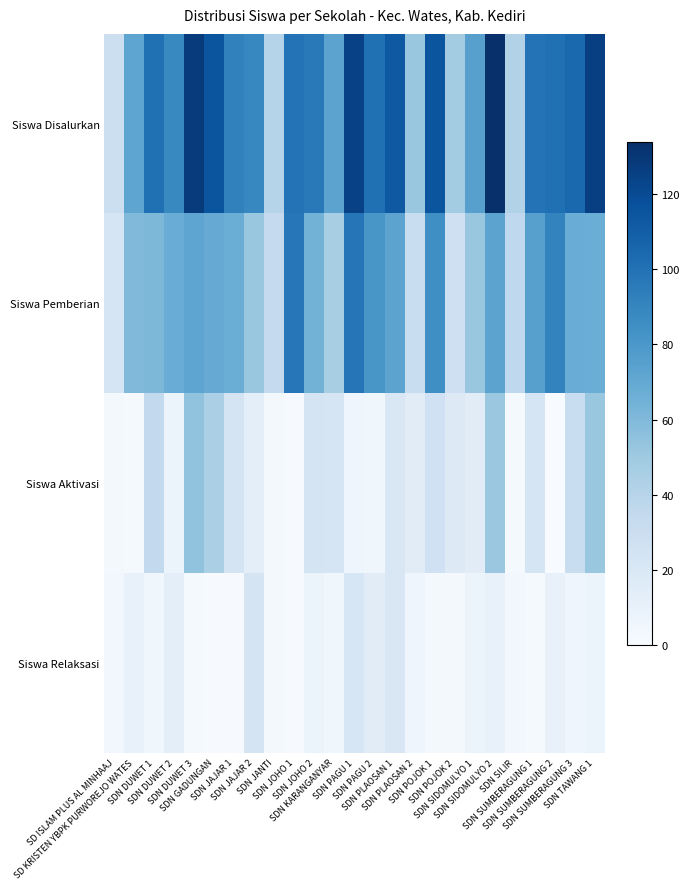

At which category is the sum across all series the highest?

SDN SIDOMULYO 2